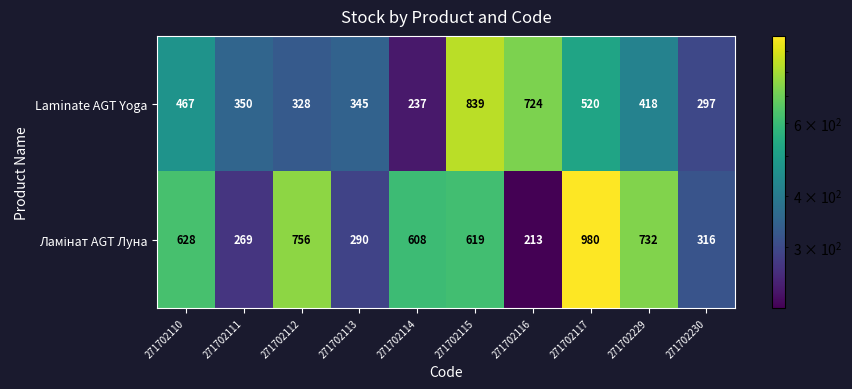

The value of Laminate AGT Yoga at 271702112 is 328. True or false?

True